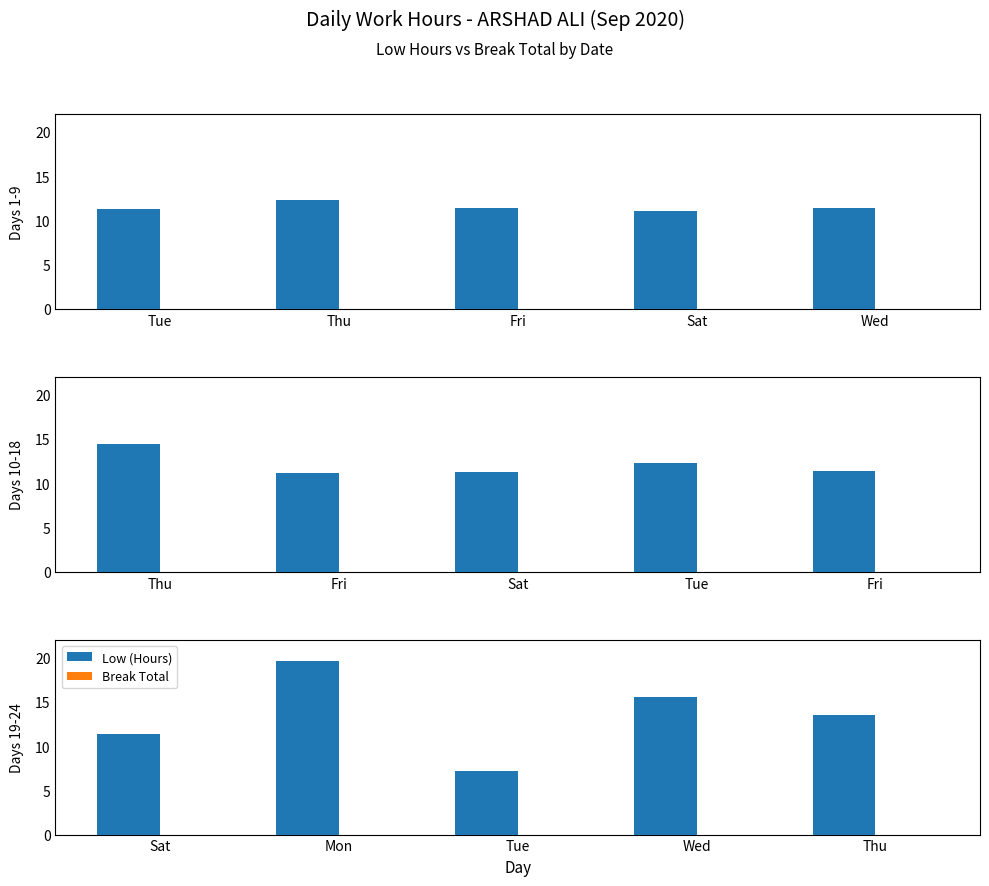

What is the label of the 5th bar from the left?

Thu